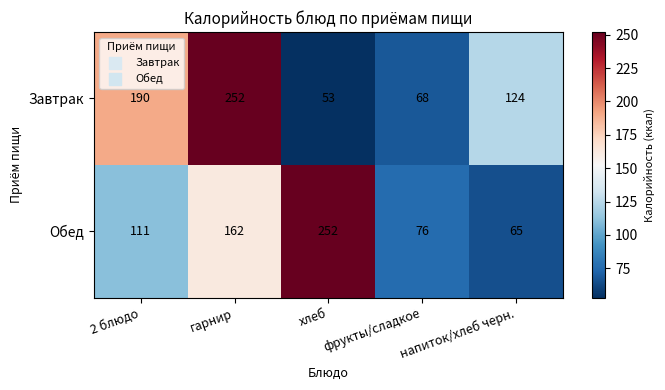

Read the Завтрак value at гарнир, to the nearest 5.

250